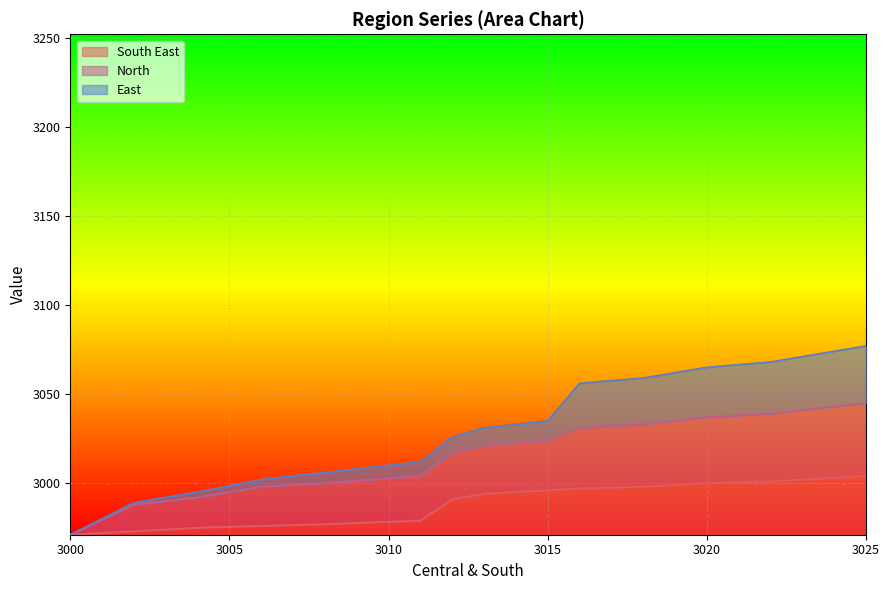

Count the number of data series in this chart.

3